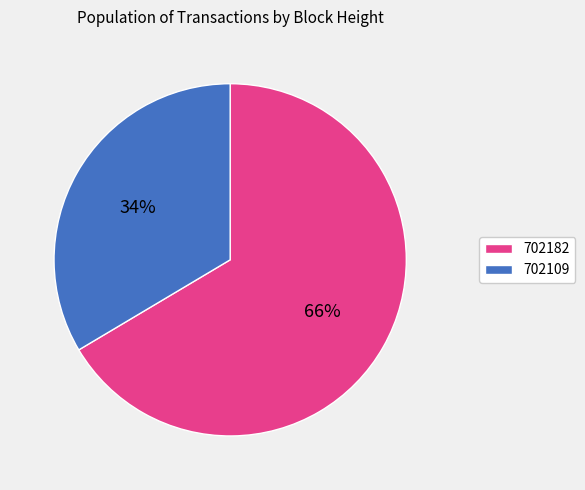

To the nearest percent, what percentage of the pie is 702182?

66%